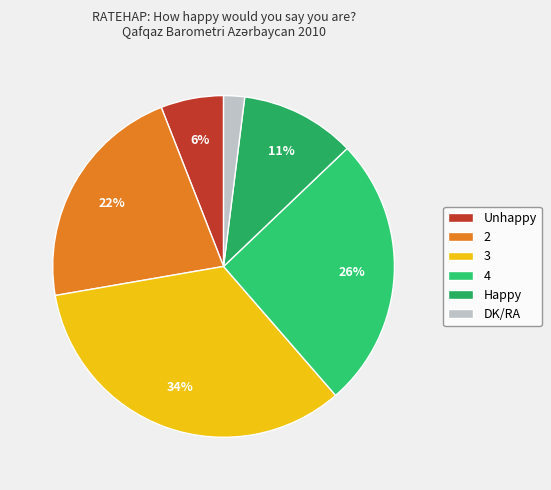

To the nearest percent, what portion does 3 represent?

34%